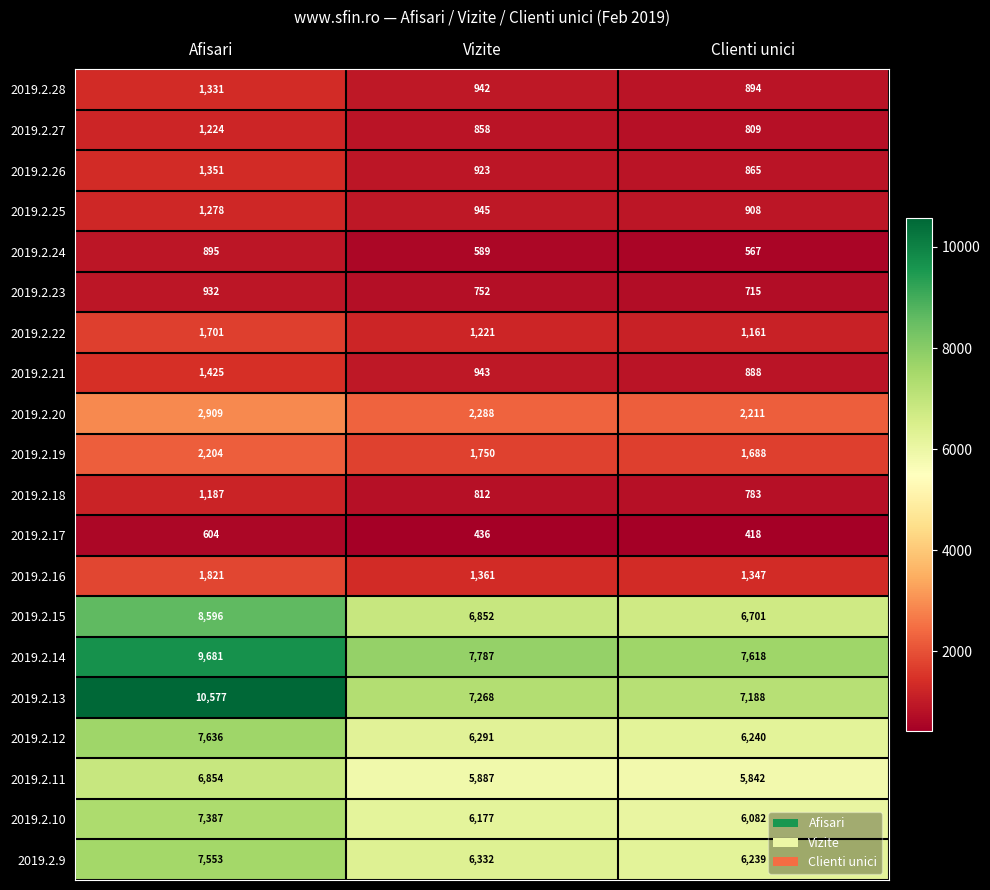

What is the average value of the 2019.2.9 series?

6708